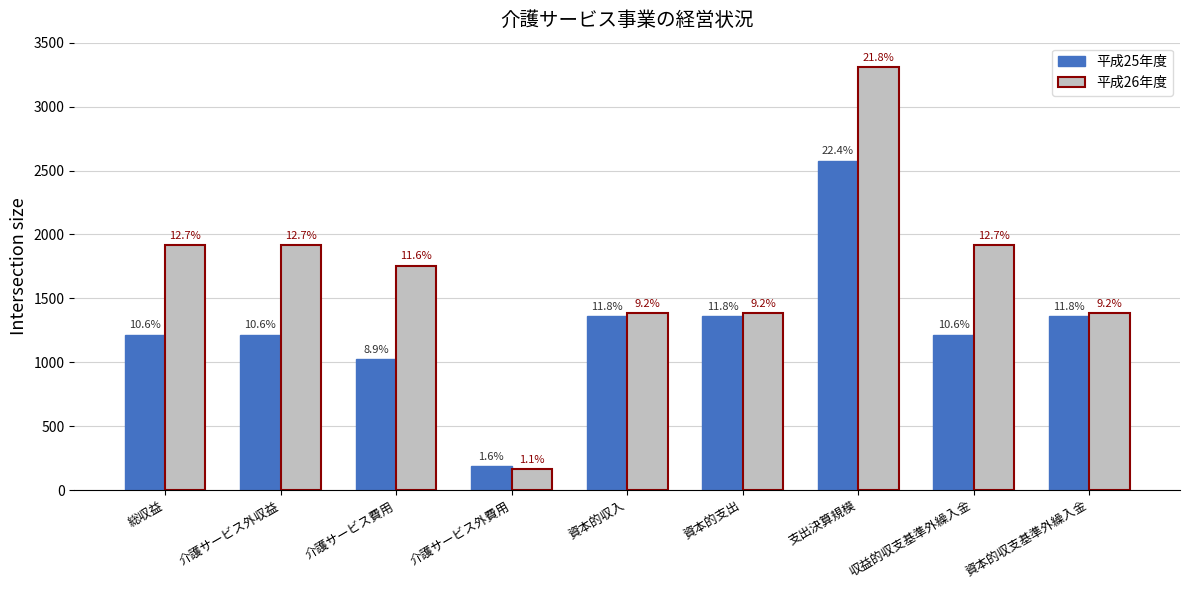

What position from the right is 資本的収入?

5